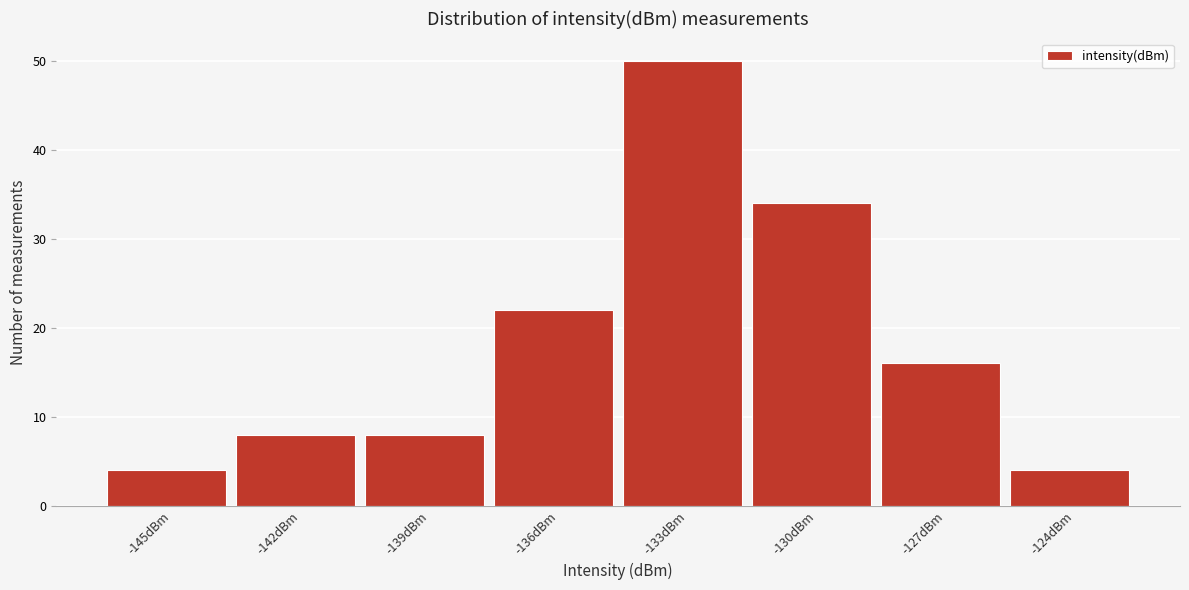

Reading right to left, transcribe all the data shown in this chart.

4	16	34	50	22	8	8	4